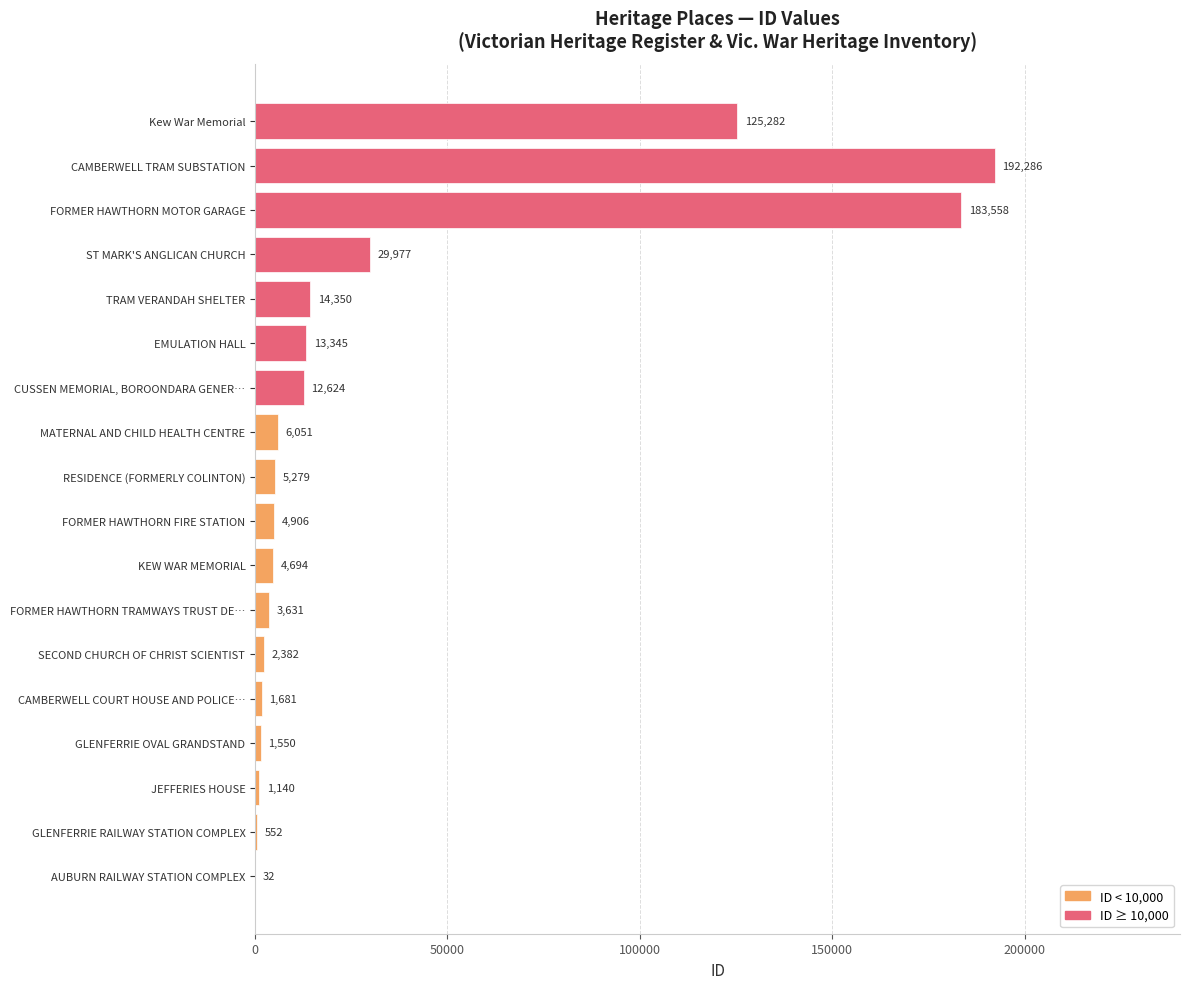

What value does the data have at RESIDENCE (FORMERLY COLINTON)?

5279